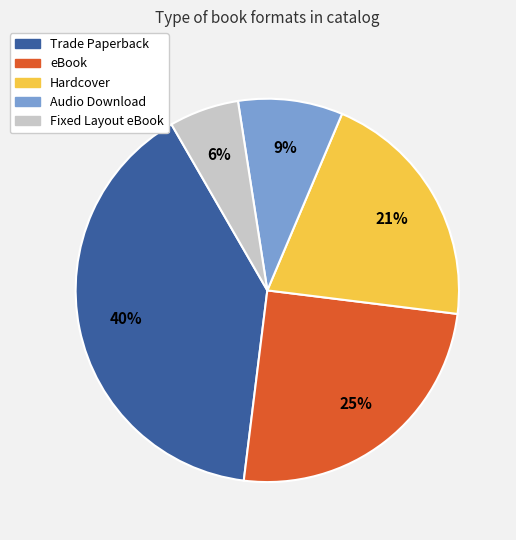

Is Hardcover the majority of the pie?

No